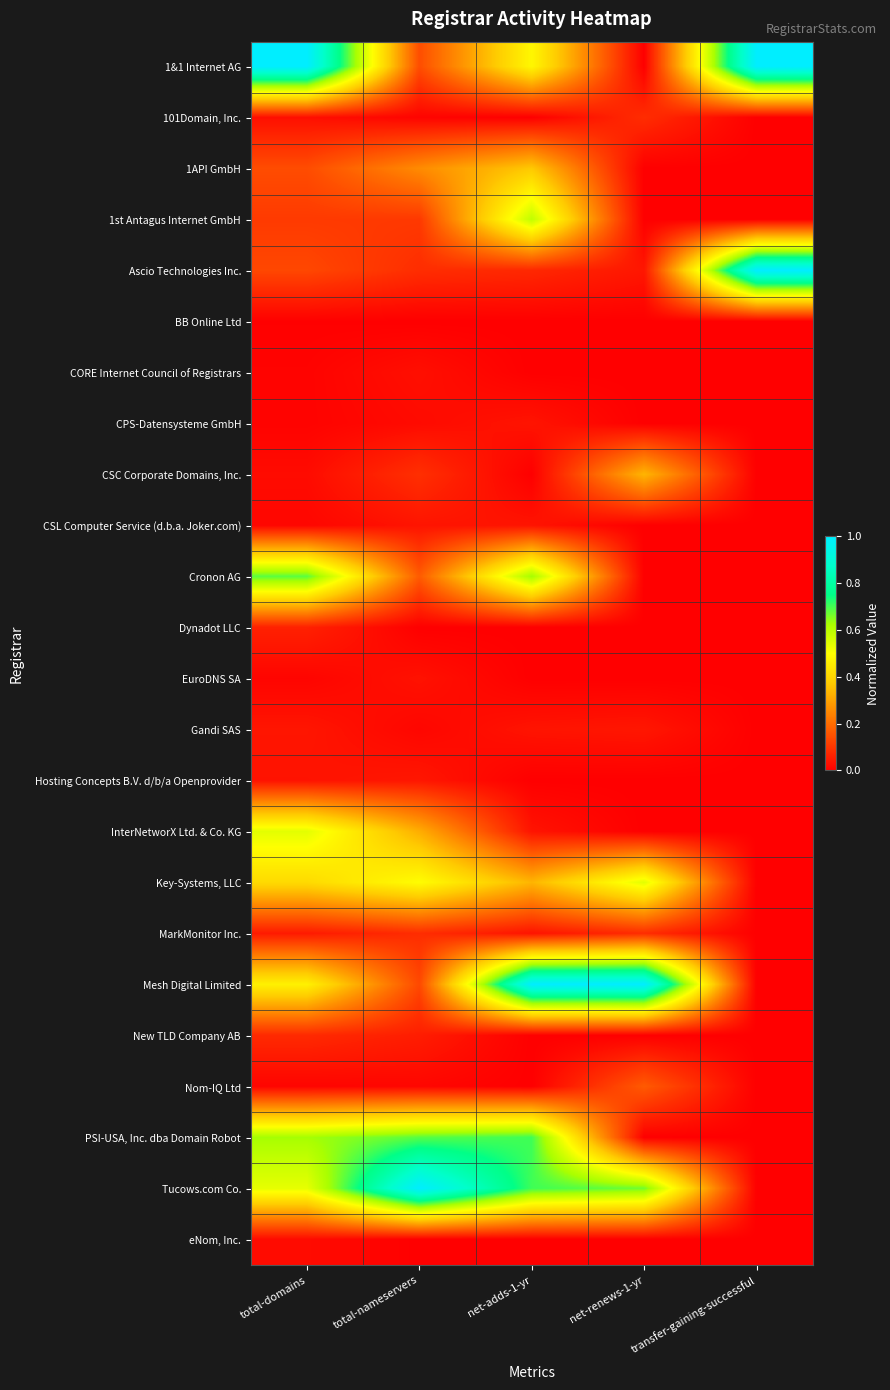

Reading left to right, list all the values displayed in this chart.

1&1 Internet AG: total-domains=1.0	total-nameservers=0.1	net-adds-1-yr=0.5	net-renews-1-yr=0.0	transfer-gaining-successful=1.0
101Domain, Inc.: total-domains=0.0	total-nameservers=0.0	net-adds-1-yr=0.0	net-renews-1-yr=0.1	transfer-gaining-successful=0.0
1API GmbH: total-domains=0.1	total-nameservers=0.3	net-adds-1-yr=0.4	net-renews-1-yr=0.0	transfer-gaining-successful=0.0
1st Antagus Internet GmbH: total-domains=0.1	total-nameservers=0.1	net-adds-1-yr=0.6	net-renews-1-yr=0.0	transfer-gaining-successful=0.0
Ascio Technologies Inc.: total-domains=0.1	total-nameservers=0.1	net-adds-1-yr=0.1	net-renews-1-yr=0.0	transfer-gaining-successful=1.0
BB Online Ltd: total-domains=0.0	total-nameservers=0.0	net-adds-1-yr=0.0	net-renews-1-yr=0.0	transfer-gaining-successful=0.0
CORE Internet Council of Registrars: total-domains=0.0	total-nameservers=0.0	net-adds-1-yr=0.0	net-renews-1-yr=0.0	transfer-gaining-successful=0.0
CPS-Datensysteme GmbH: total-domains=0.0	total-nameservers=0.0	net-adds-1-yr=0.0	net-renews-1-yr=0.0	transfer-gaining-successful=0.0
CSC Corporate Domains, Inc.: total-domains=0.0	total-nameservers=0.1	net-adds-1-yr=0.0	net-renews-1-yr=0.3	transfer-gaining-successful=0.0
CSL Computer Service (d.b.a. Joker.com): total-domains=0.0	total-nameservers=0.0	net-adds-1-yr=0.0	net-renews-1-yr=0.0	transfer-gaining-successful=0.0
Cronon AG: total-domains=0.7	total-nameservers=0.2	net-adds-1-yr=0.6	net-renews-1-yr=0.0	transfer-gaining-successful=0.0
Dynadot LLC: total-domains=0.1	total-nameservers=0.0	net-adds-1-yr=0.0	net-renews-1-yr=0.0	transfer-gaining-successful=0.0
EuroDNS SA: total-domains=0.0	total-nameservers=0.0	net-adds-1-yr=0.0	net-renews-1-yr=0.0	transfer-gaining-successful=0.0
Gandi SAS: total-domains=0.0	total-nameservers=0.0	net-adds-1-yr=0.0	net-renews-1-yr=0.0	transfer-gaining-successful=0.0
Hosting Concepts B.V. d/b/a Openprovider: total-domains=0.0	total-nameservers=0.0	net-adds-1-yr=0.0	net-renews-1-yr=0.0	transfer-gaining-successful=0.0
InterNetworX Ltd. & Co. KG: total-domains=0.5	total-nameservers=0.3	net-adds-1-yr=0.0	net-renews-1-yr=0.0	transfer-gaining-successful=0.0
Key-Systems, LLC: total-domains=0.4	total-nameservers=0.5	net-adds-1-yr=0.3	net-renews-1-yr=0.5	transfer-gaining-successful=0.0
MarkMonitor Inc.: total-domains=0.0	total-nameservers=0.1	net-adds-1-yr=0.0	net-renews-1-yr=0.1	transfer-gaining-successful=0.0
Mesh Digital Limited: total-domains=0.5	total-nameservers=0.1	net-adds-1-yr=1.0	net-renews-1-yr=1.0	transfer-gaining-successful=0.0
New TLD Company AB: total-domains=0.1	total-nameservers=0.1	net-adds-1-yr=0.0	net-renews-1-yr=0.0	transfer-gaining-successful=0.0
Nom-IQ Ltd: total-domains=0.0	total-nameservers=0.0	net-adds-1-yr=0.0	net-renews-1-yr=0.2	transfer-gaining-successful=0.0
PSI-USA, Inc. dba Domain Robot: total-domains=0.6	total-nameservers=0.7	net-adds-1-yr=0.7	net-renews-1-yr=0.0	transfer-gaining-successful=0.0
Tucows.com Co.: total-domains=0.5	total-nameservers=1.0	net-adds-1-yr=0.7	net-renews-1-yr=0.7	transfer-gaining-successful=0.0
eNom, Inc.: total-domains=0.0	total-nameservers=0.0	net-adds-1-yr=0.0	net-renews-1-yr=0.0	transfer-gaining-successful=0.0